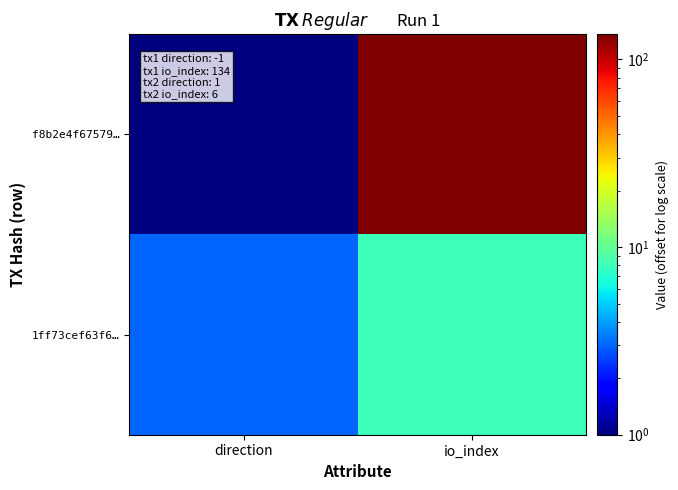

What is the total value across all series at io_index?

144